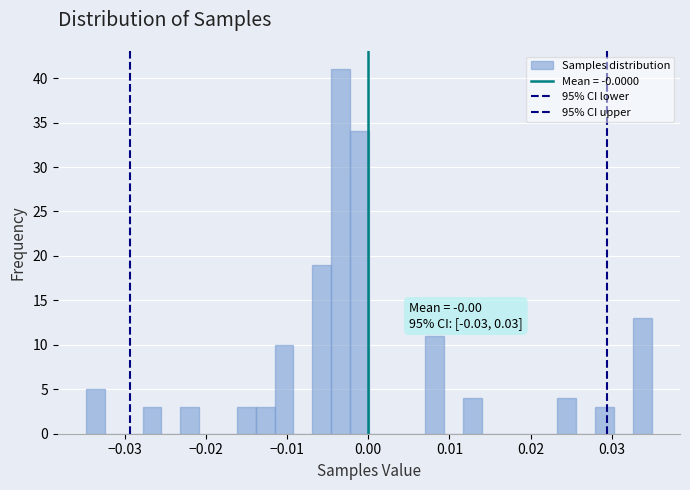

Read against the x-axis, roughly where is the centre of the tallest bar?

-0.003